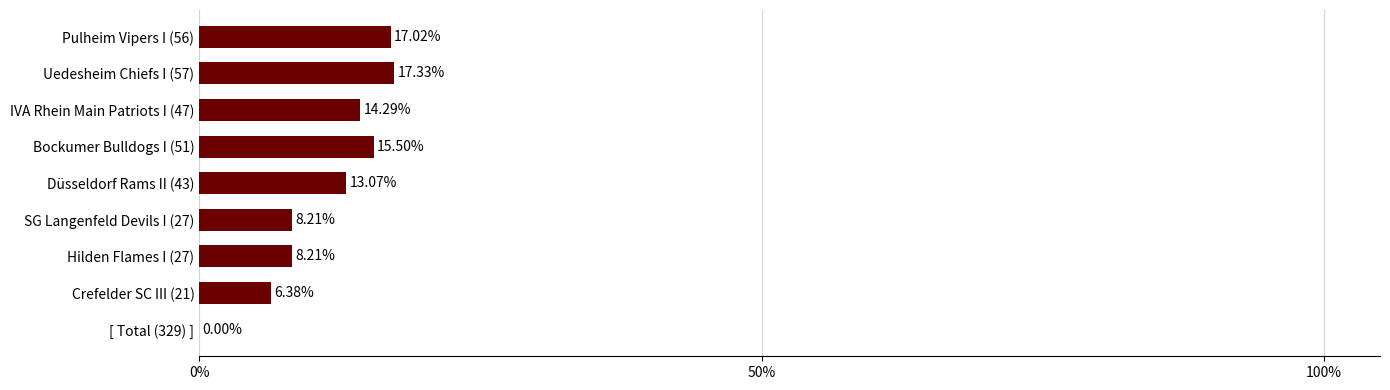

Does the chart contain any negative values?

No